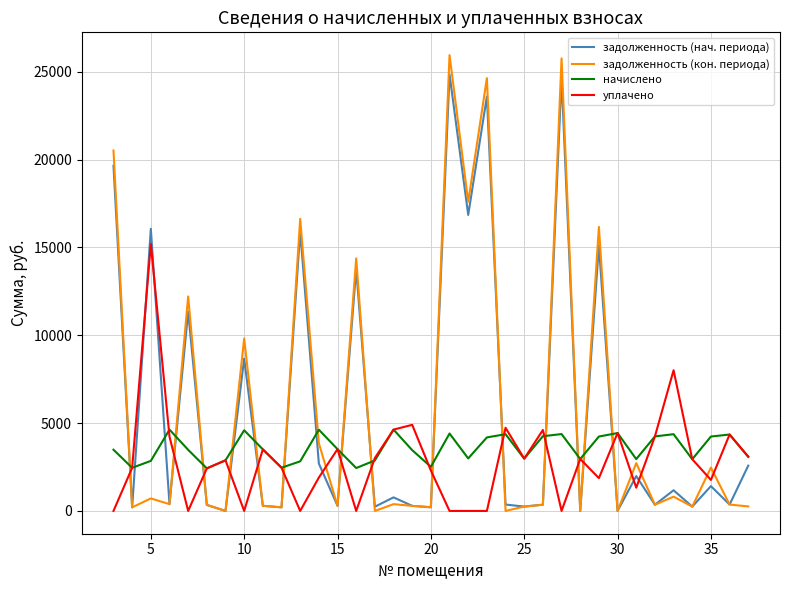

Which series has the widest spread of values?

задолженность (кон. периода)